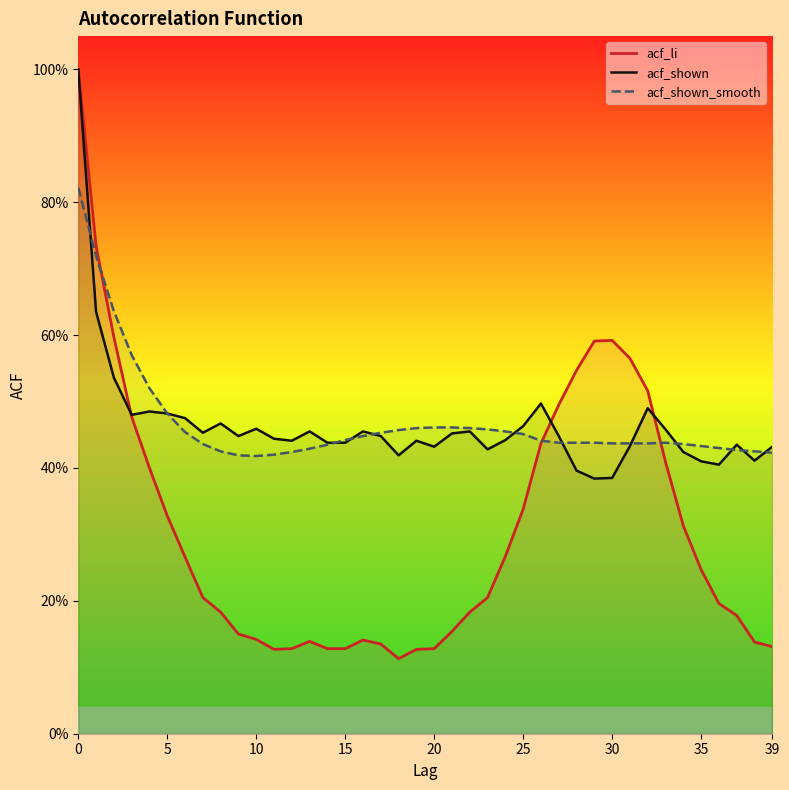

What is the value of the acf_shown_smooth point at the 6th from the left?

0.5